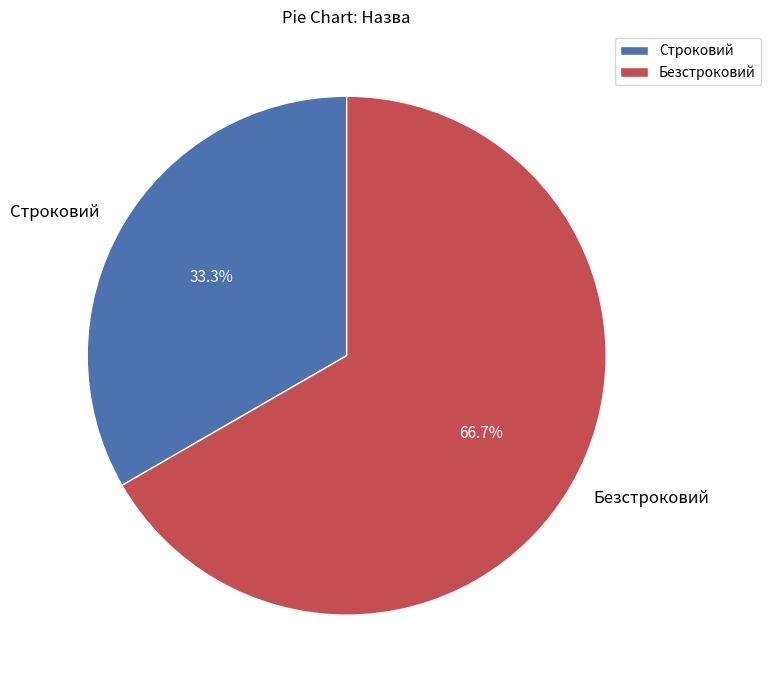

What percentage do Строковий and Безстроковий together represent?

100.0%